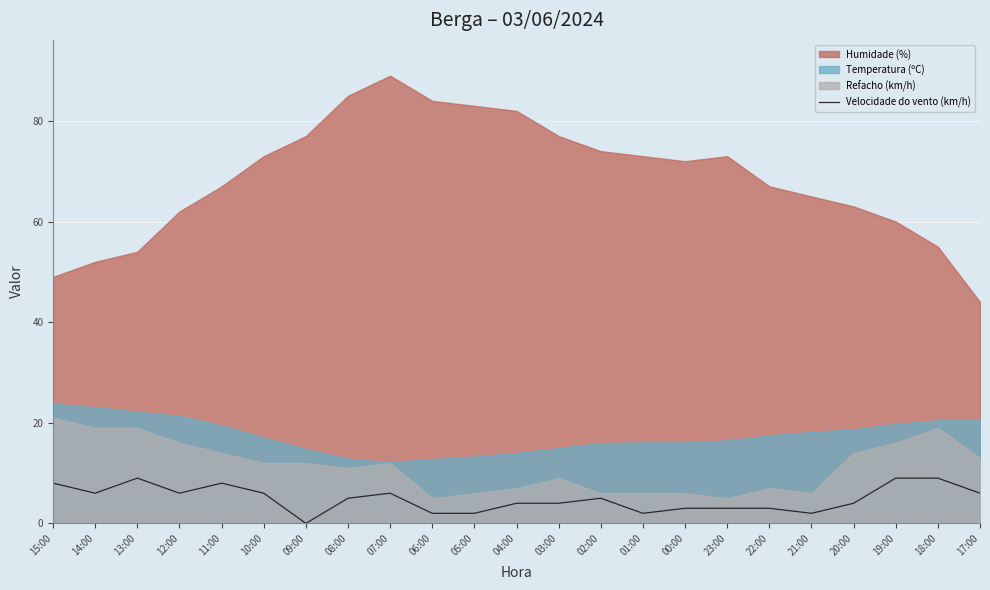

What position from the right is 10:00?

18